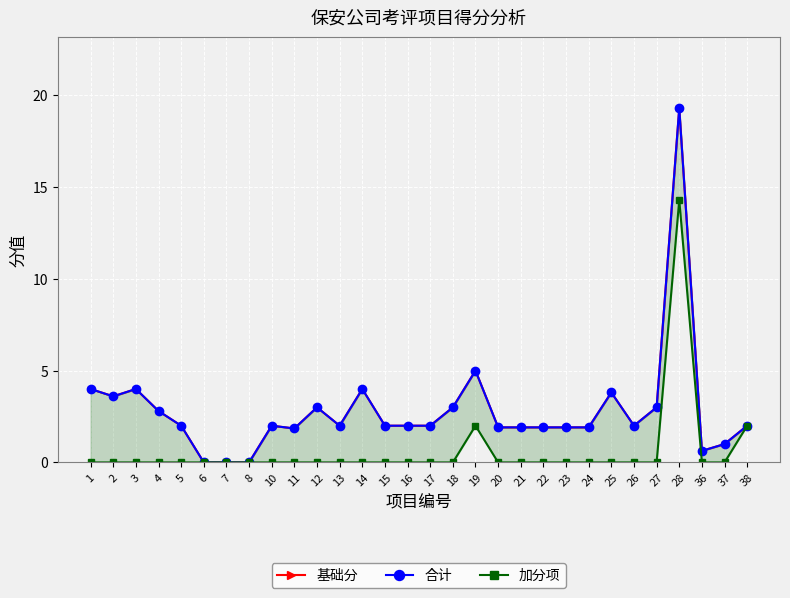

What are all the series names shown in the legend?

基础分, 合计, 加分项